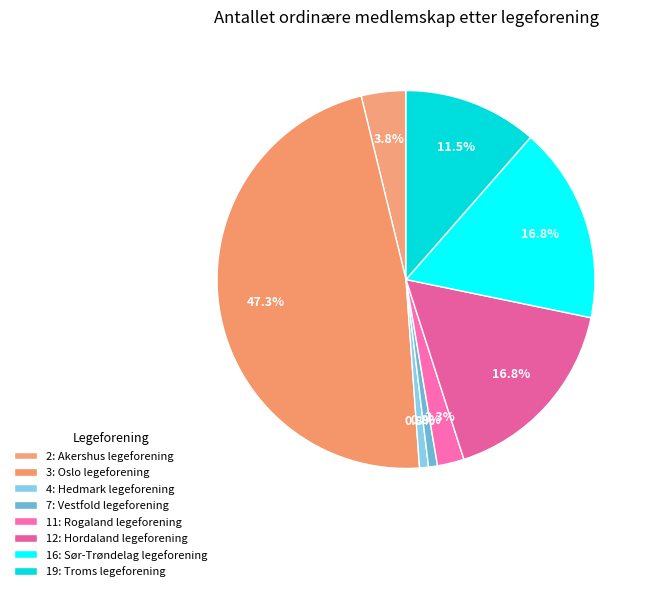

Is it true that 3: Oslo legeforening is 59% of the pie?

False